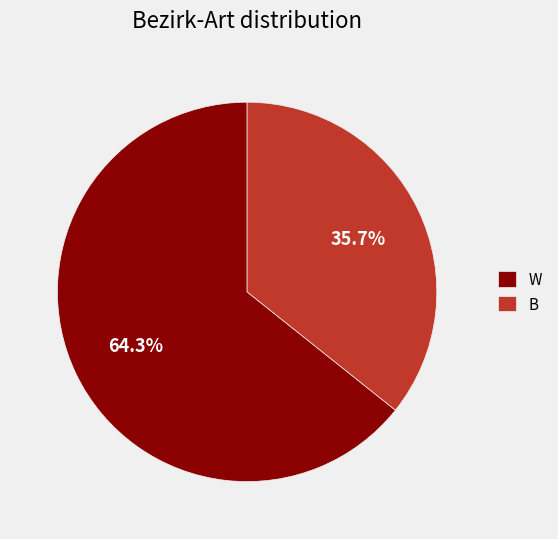

What is the largest slice in the pie chart?

W